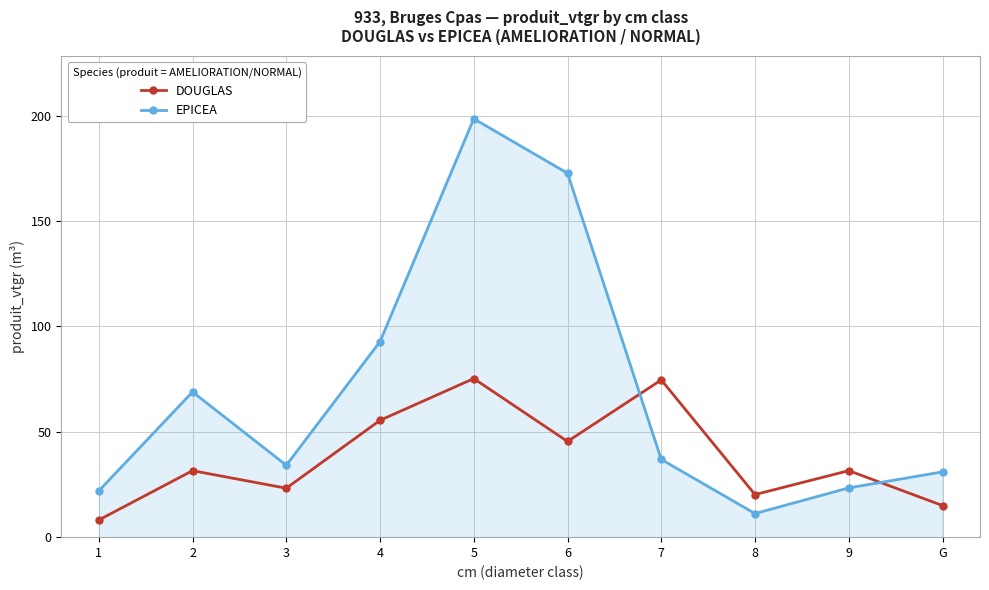

What is the average value of the DOUGLAS series?

38.1